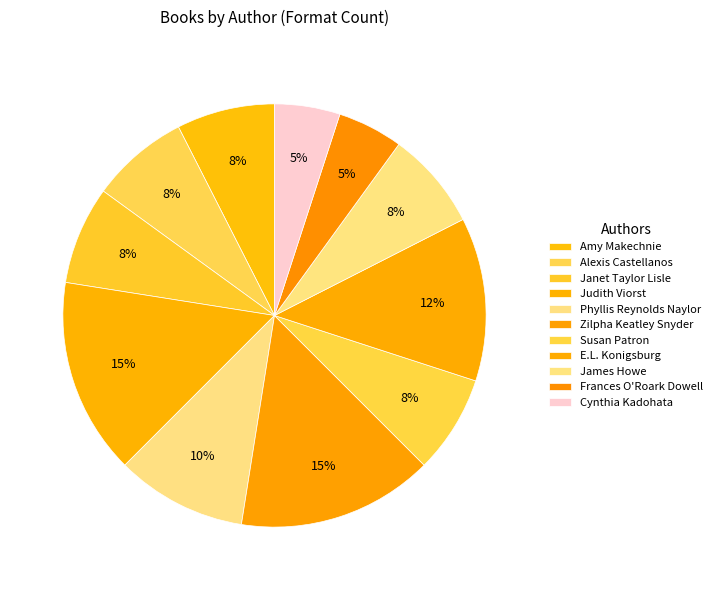

Count the number of slices in the pie.

11